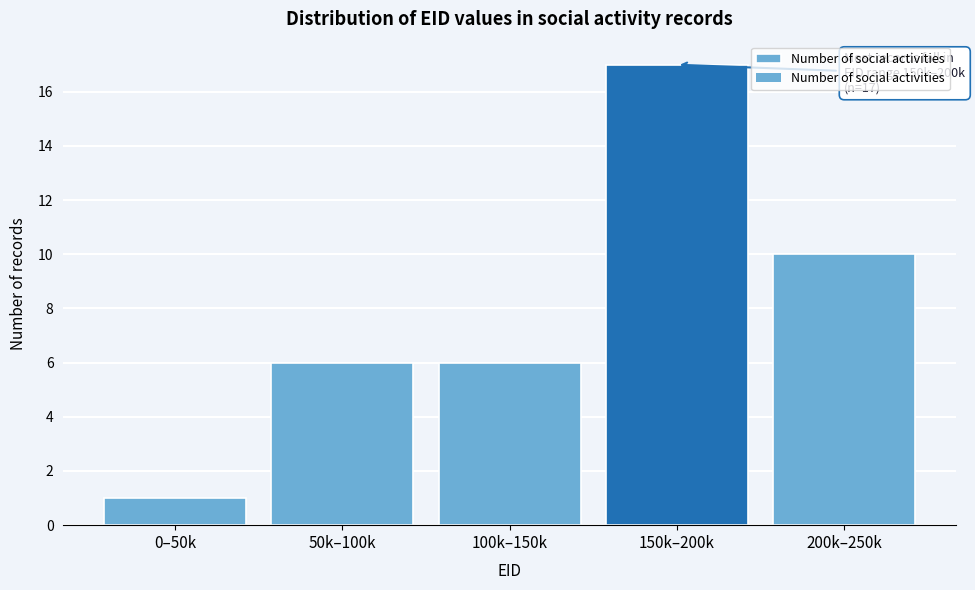

Are the bars horizontal?

No